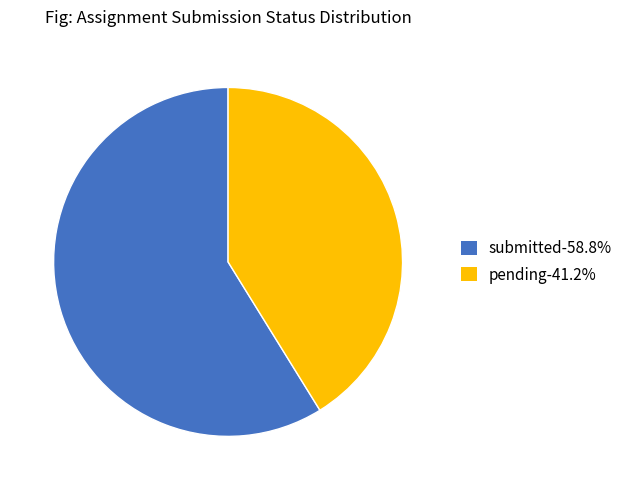

Is there any slice that represents more than half of the pie?

Yes